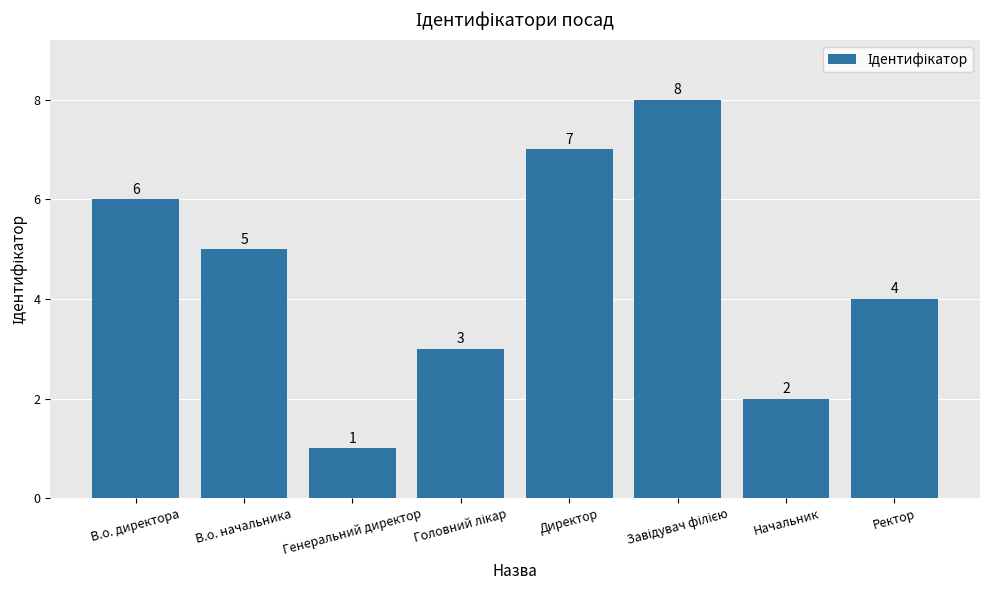

Are the bars horizontal?

No